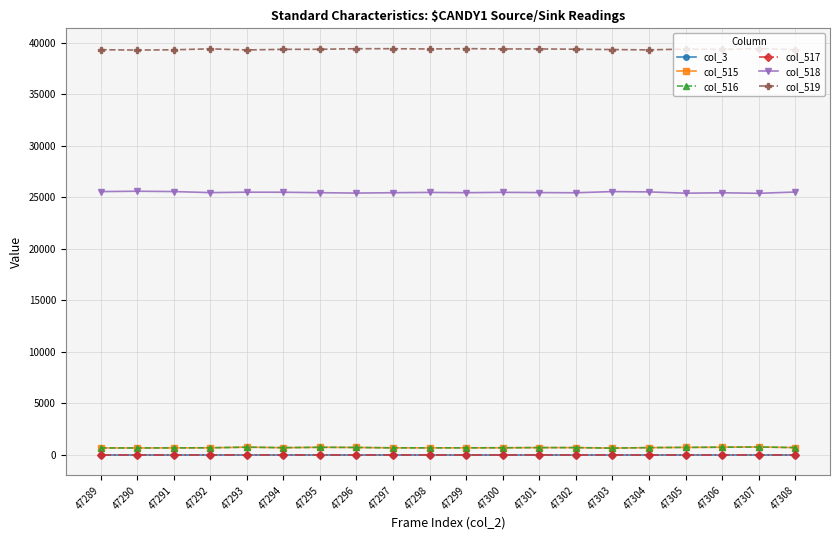

True or false: col_518 and col_517 intersect in this chart.

False